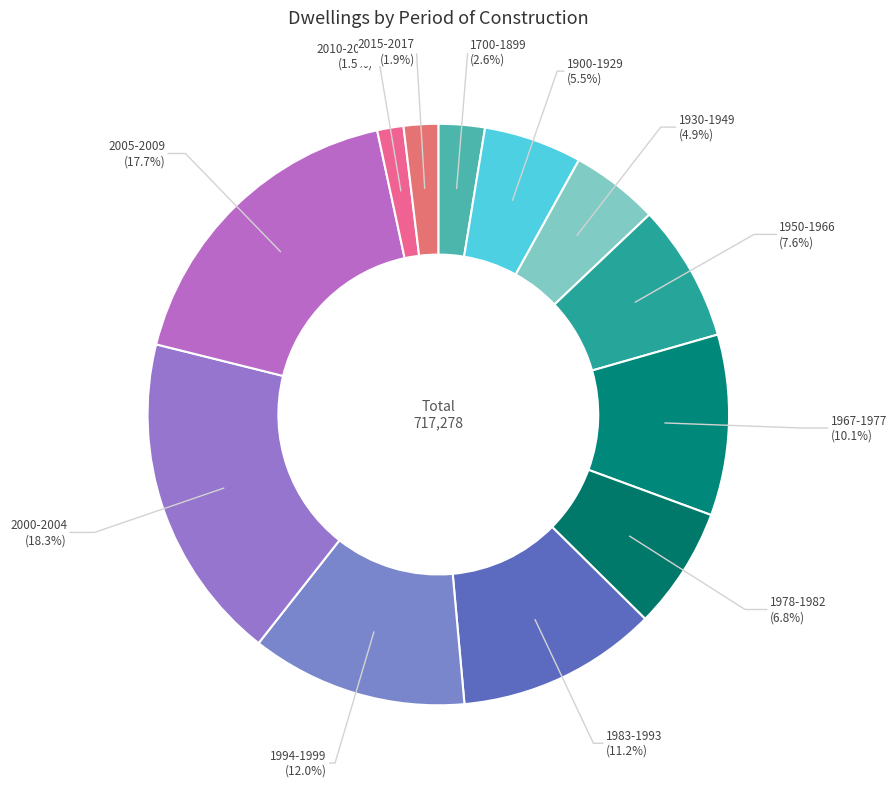

Which slice is the smallest?

2010-2014